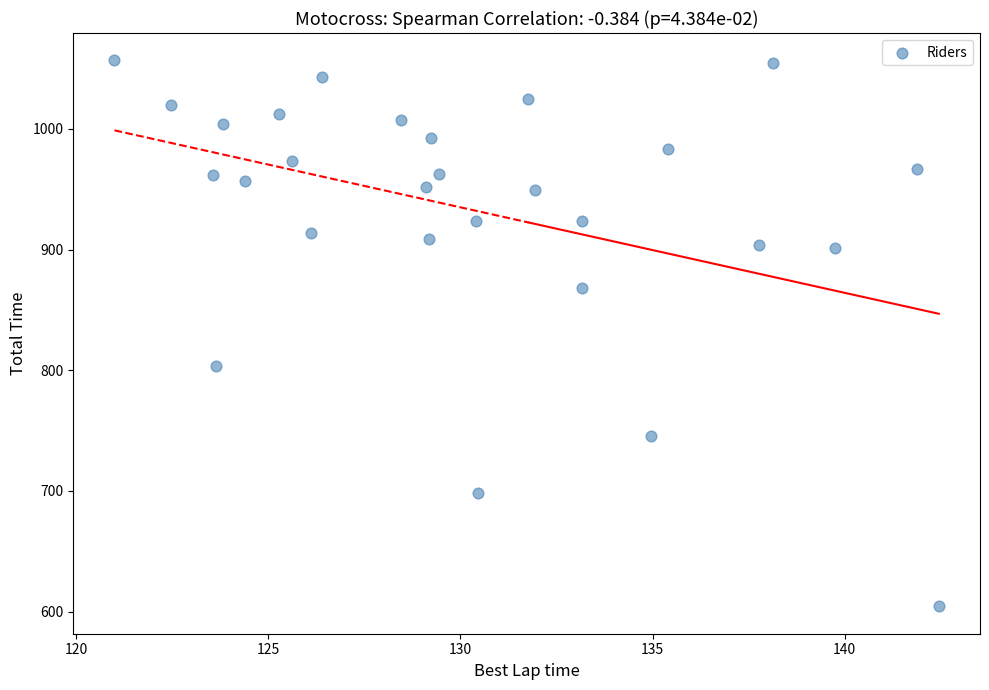

What is the range of Y values (max minus min)?

452.4